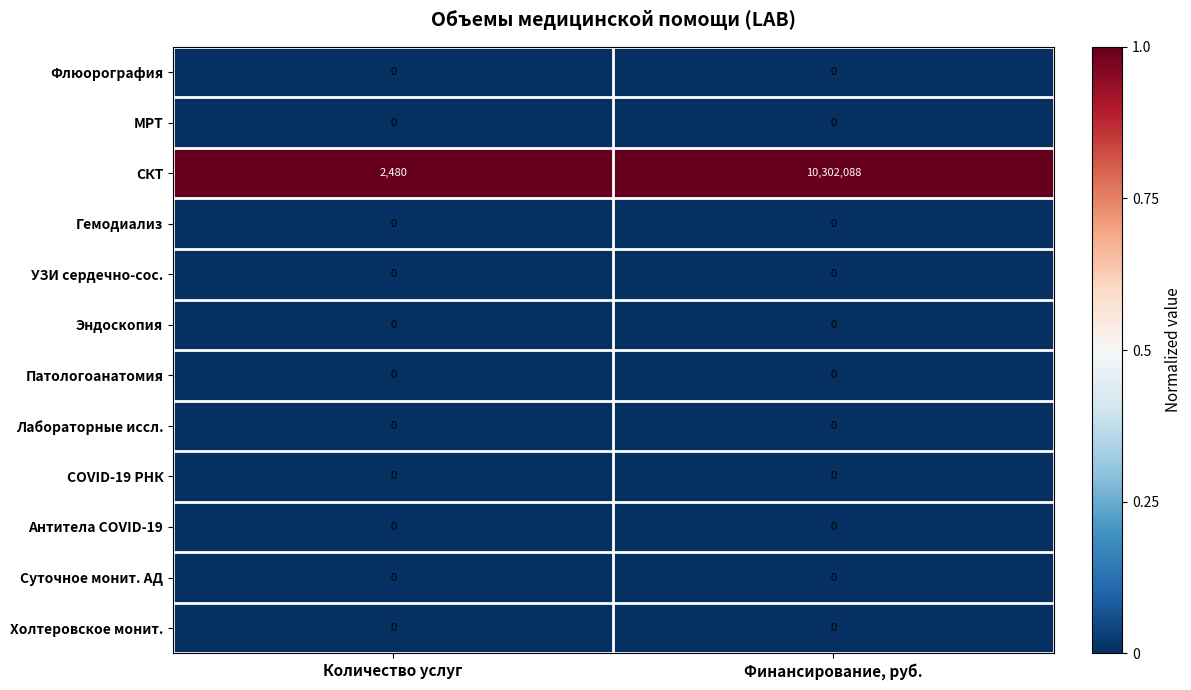

Which series has the largest total across all categories?

СКТ